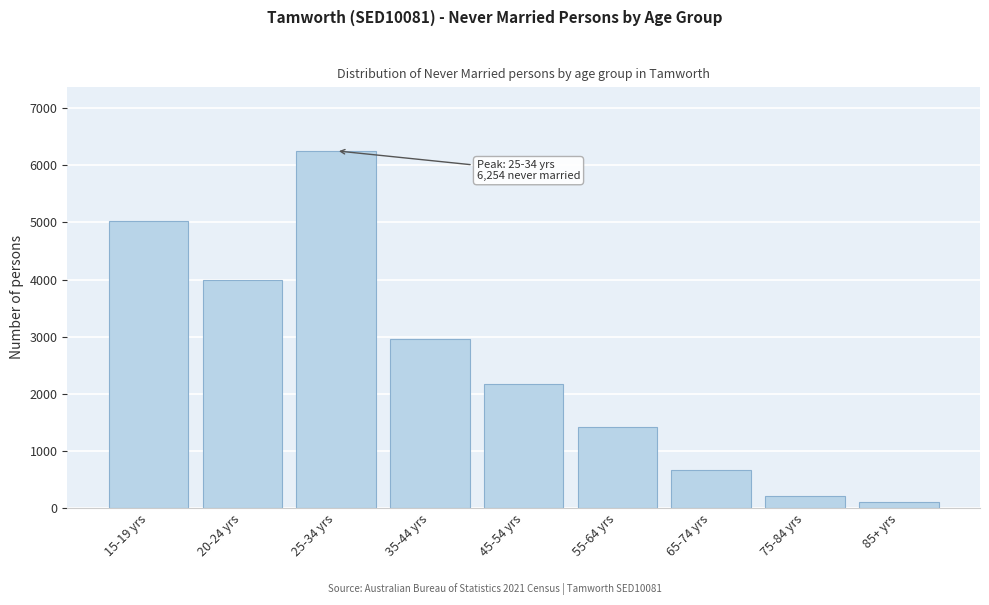

Reading left to right, what are all the values shown in this chart?

5031	4000	6254	2956	2166	1421	664	215	108